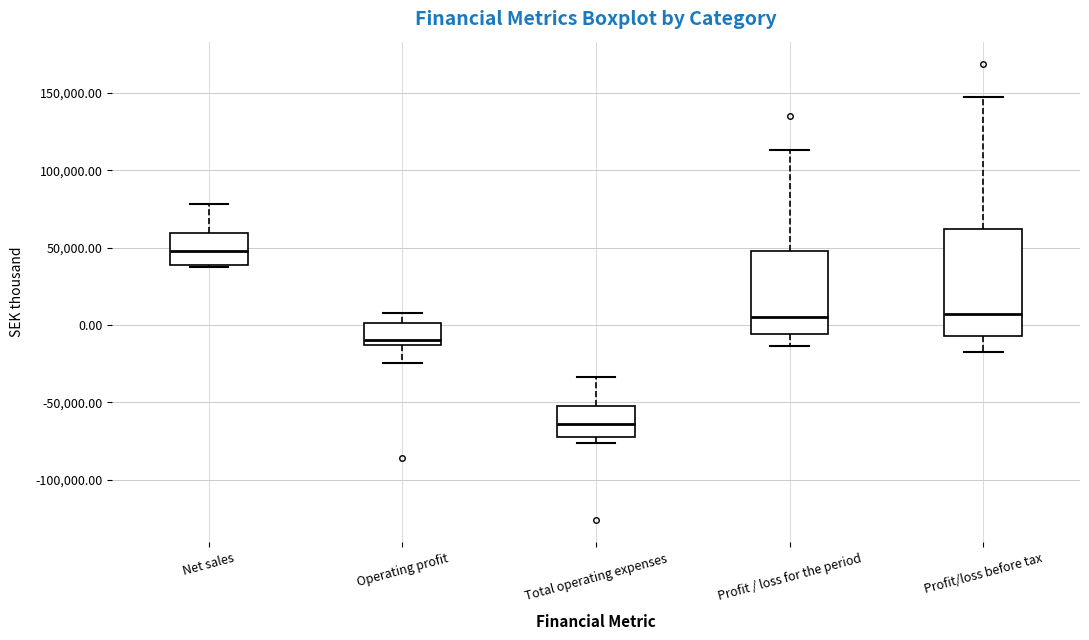

Reading left to right, transcribe this box plot: for each box, give where its median line is, the range the box spans, and where its two whiskers end, as read against the y-axis. The values are not printed on the chart, so give them approximately, as read against the axis.

Net sales: median 50000, box 40000 to 60000, whiskers 40000 to 80000
Operating profit: median -10000, box -15000 to 0, whiskers -25000 to 10000
Total operating expenses: median -65000, box -75000 to -50000, whiskers -75000 (just below the box's lower edge) to -35000
Profit / loss for the period: median 5000, box -5000 to 50000, whiskers -15000 to 115000
Profit/loss before tax: median 5000, box -5000 to 60000, whiskers -15000 to 145000